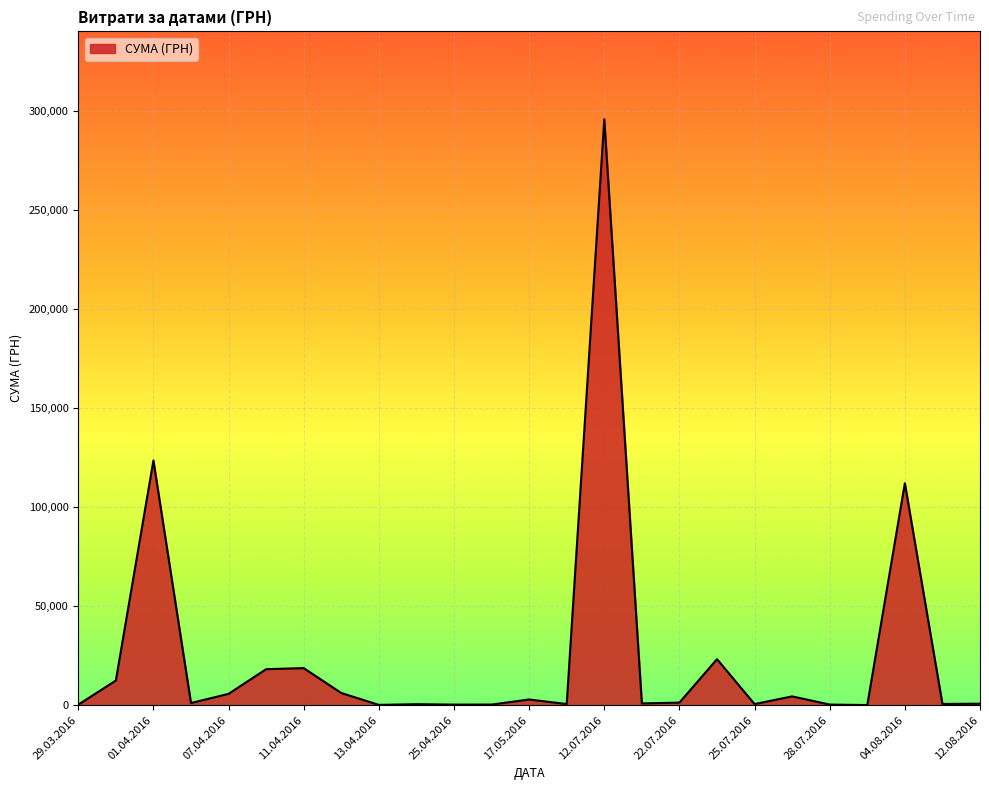

Count the number of data series in this chart.

1